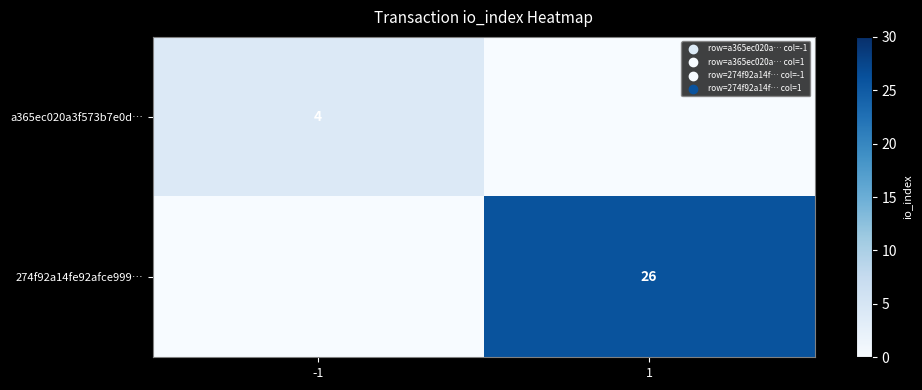

Is the value of 274f92a14fe92afce999… at 1 greater than the value of a365ec020a3f573b7e0d… at -1?

Yes